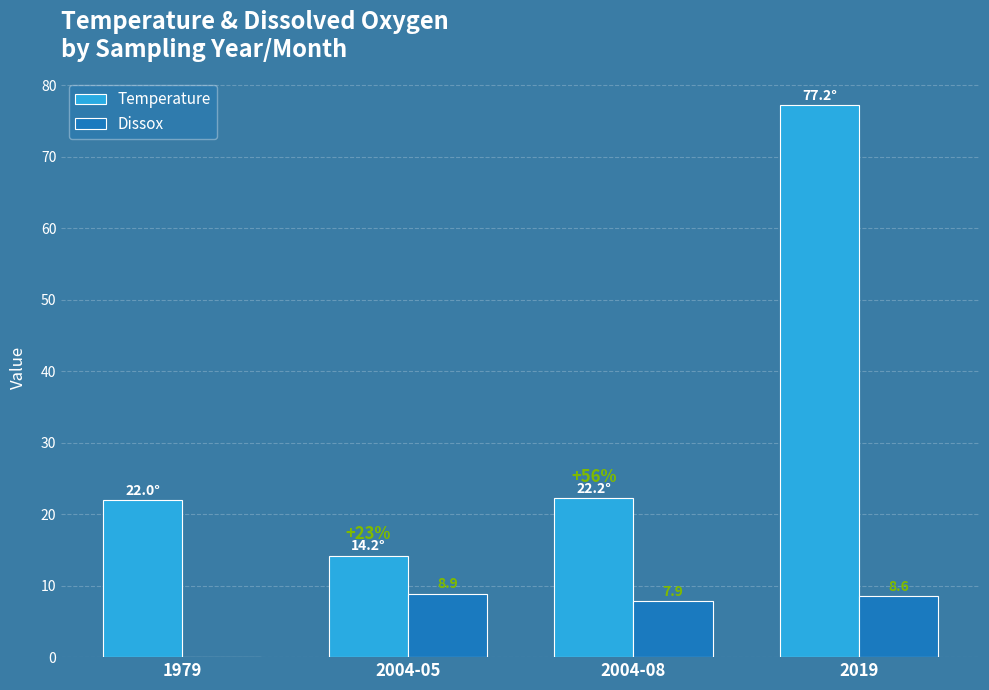

At which category is the sum across all series the highest?

2019